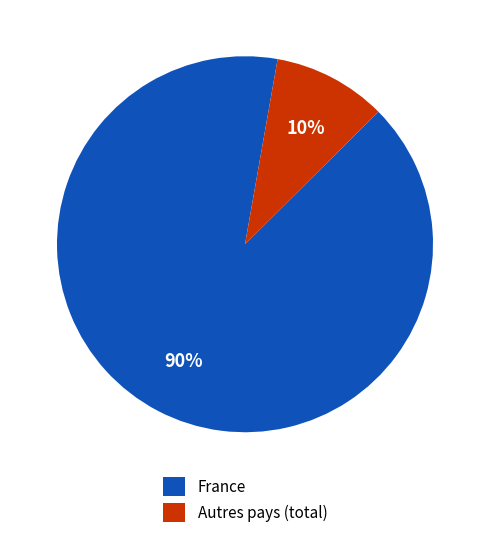

Is it true that France is 82% of the pie?

False